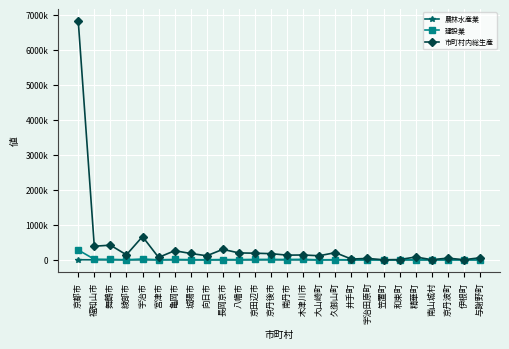

Between 舞鶴市 and 長岡京市, which series saw the biggest shift?

市町村内総生産